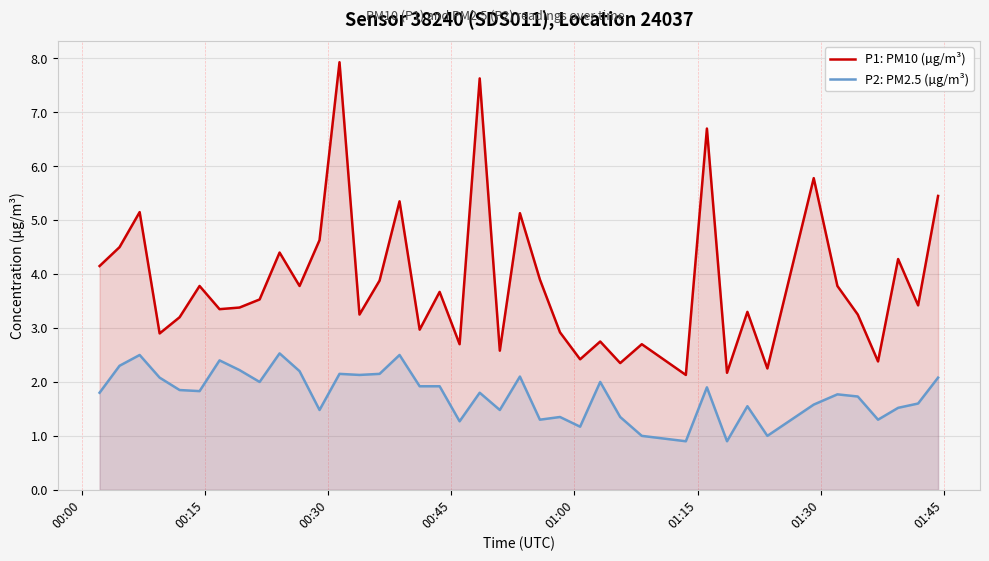

Which series has the widest spread of values?

P1: PM10 (µg/m³)